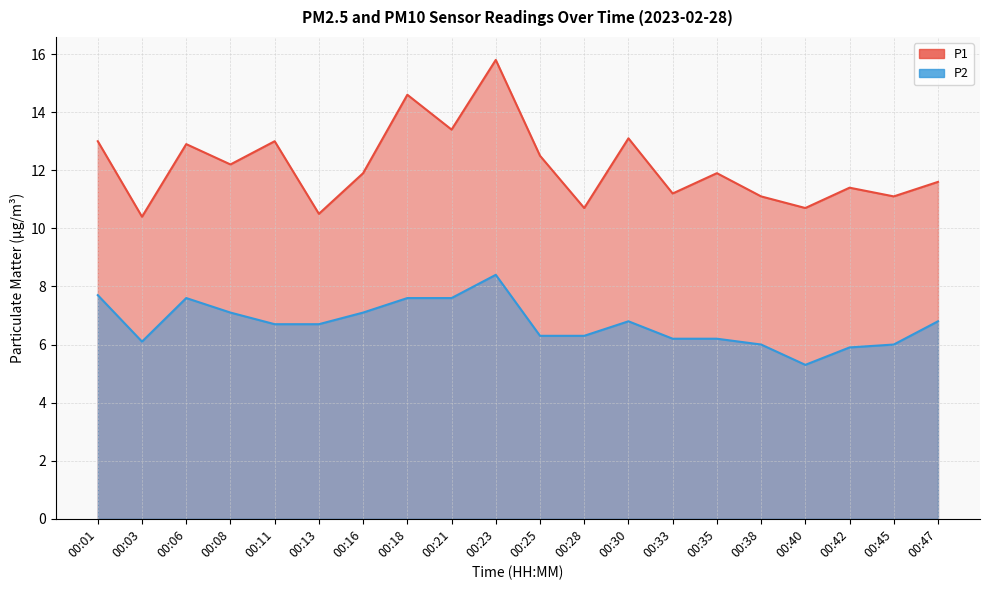

List the labels in order of P2 value, largest first.

00:23, 00:01, 00:06, 00:18, 00:21, 00:08, 00:16, 00:30, 00:47, 00:11, 00:13, 00:25, 00:28, 00:33, 00:35, 00:03, 00:38, 00:45, 00:42, 00:40